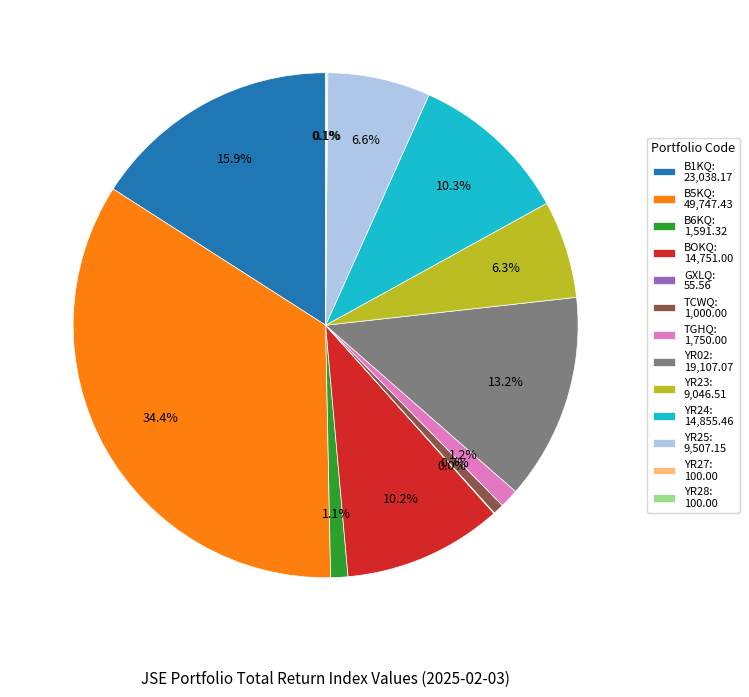

To the nearest percent, what percentage of the pie is TCWQ?

1%